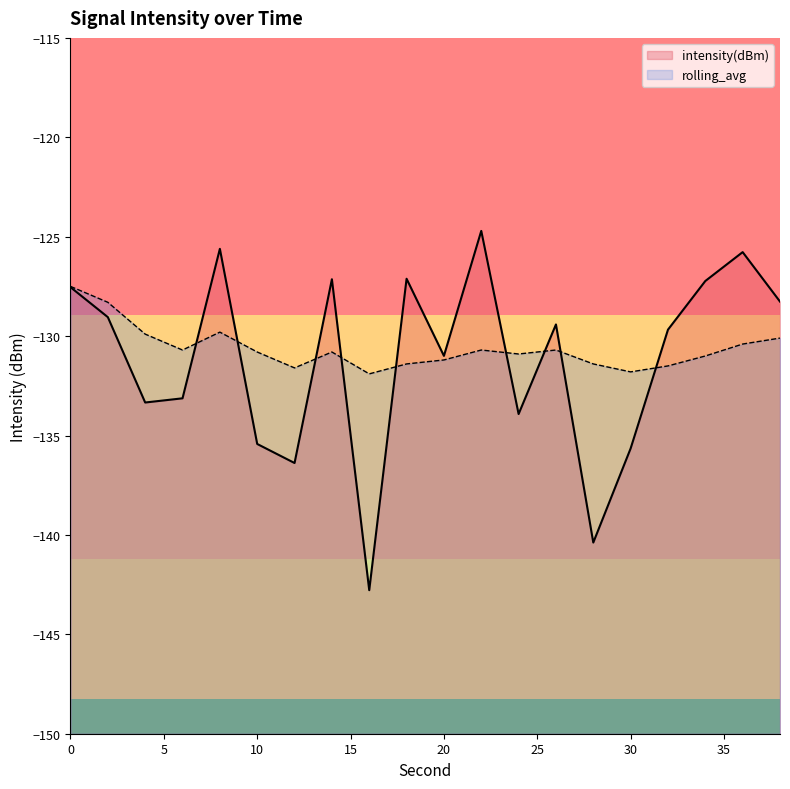

Reading left to right, transcribe all the data shown in this chart.

intensity(dBm): 0=-127.5	2=-129.0	4=-133.3	6=-133.1	8=-125.6	10=-135.4	12=-136.4	14=-127.1	16=-142.8	18=-127.1	20=-131.0	22=-124.7	24=-133.9	26=-129.4	28=-140.4	30=-135.7	32=-129.7	34=-127.2	36=-125.8	38=-128.3
rolling_avg: 0=-127.5	2=-128.3	4=-129.9	6=-130.7	8=-129.8	10=-130.8	12=-131.6	14=-130.8	16=-131.9	18=-131.4	20=-131.2	22=-130.7	24=-130.9	26=-130.7	28=-131.4	30=-131.8	32=-131.5	34=-131.0	36=-130.4	38=-130.1